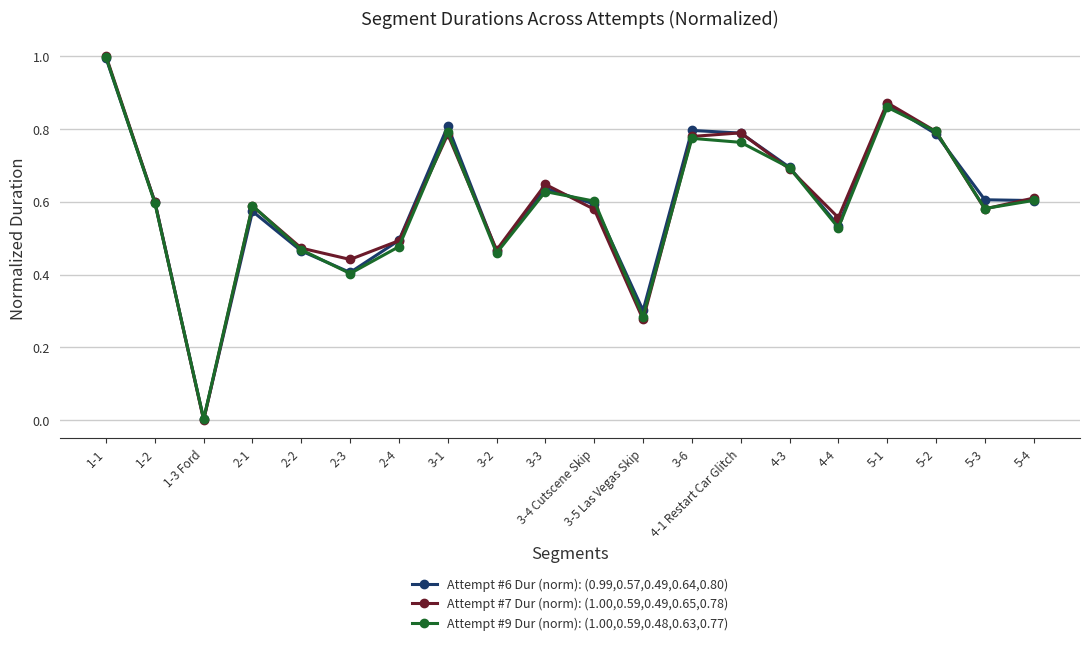

True or false: Attempt #9 Dur (norm): (1.00,0.59,0.48,0.63,0.77) and Attempt #7 Dur (norm): (1.00,0.59,0.49,0.65,0.78) cross at least once.

True